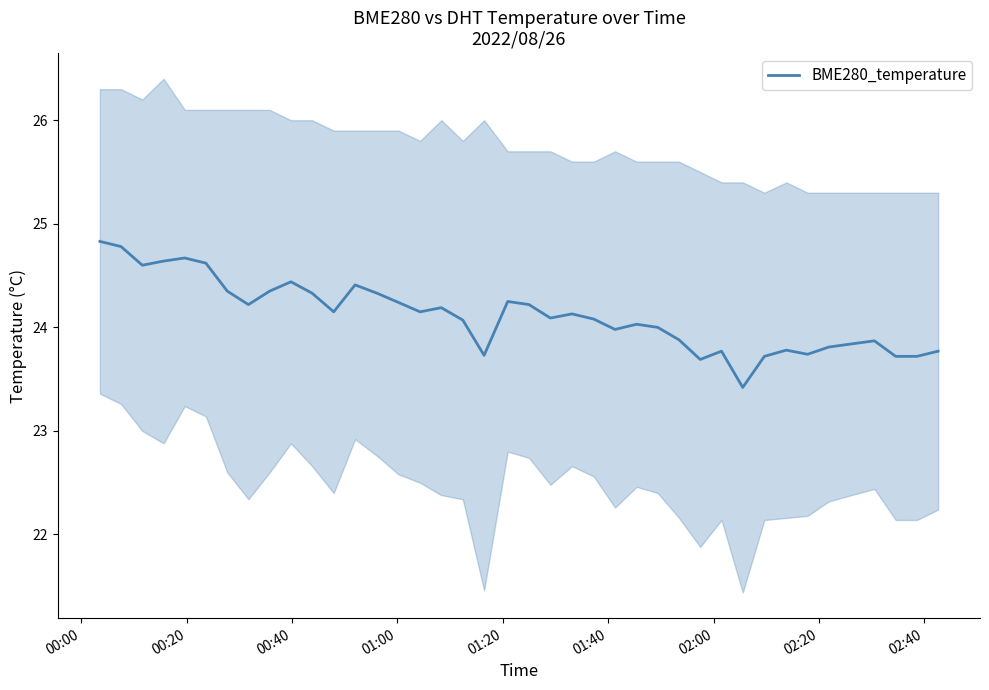

What is the lowest value of the BME280_temperature series?

23.4